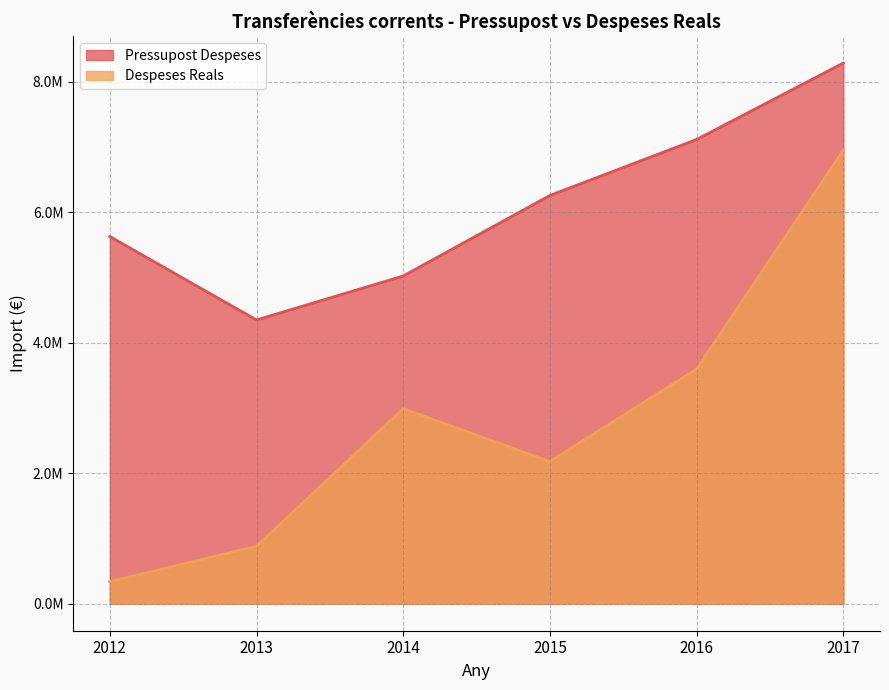

Is the value of Pressupost Despeses at 2015 greater than the value of Despeses Reals at 2013?

Yes